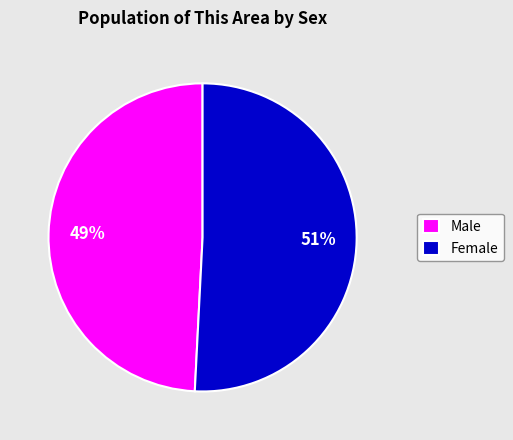

Is there a majority slice in this chart?

Yes